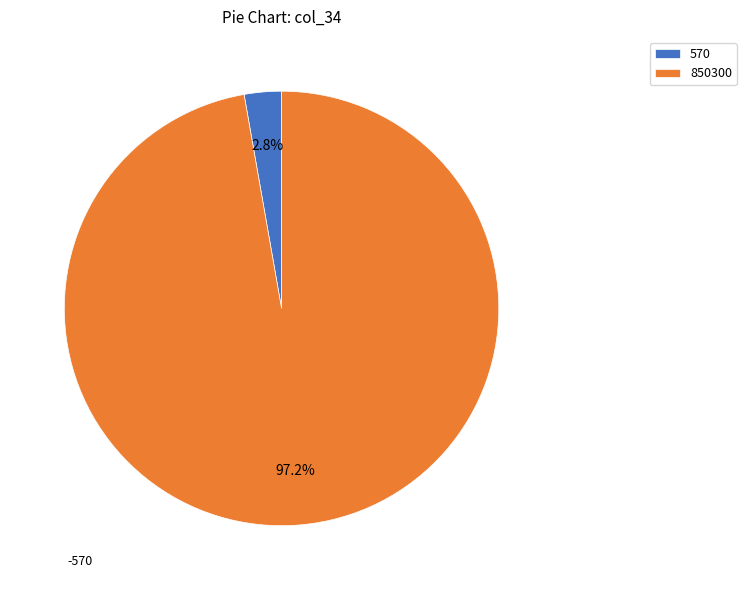

Between 570 and 850300, which is larger?

850300